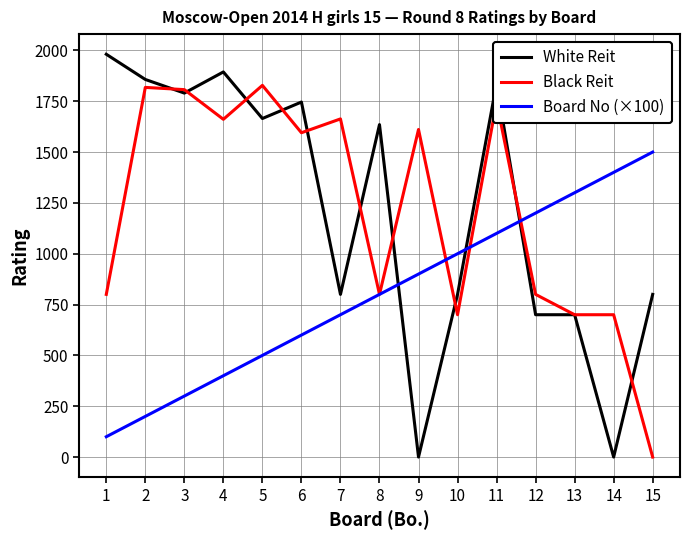

Which series changed the most between 4 and 13?

White Reit